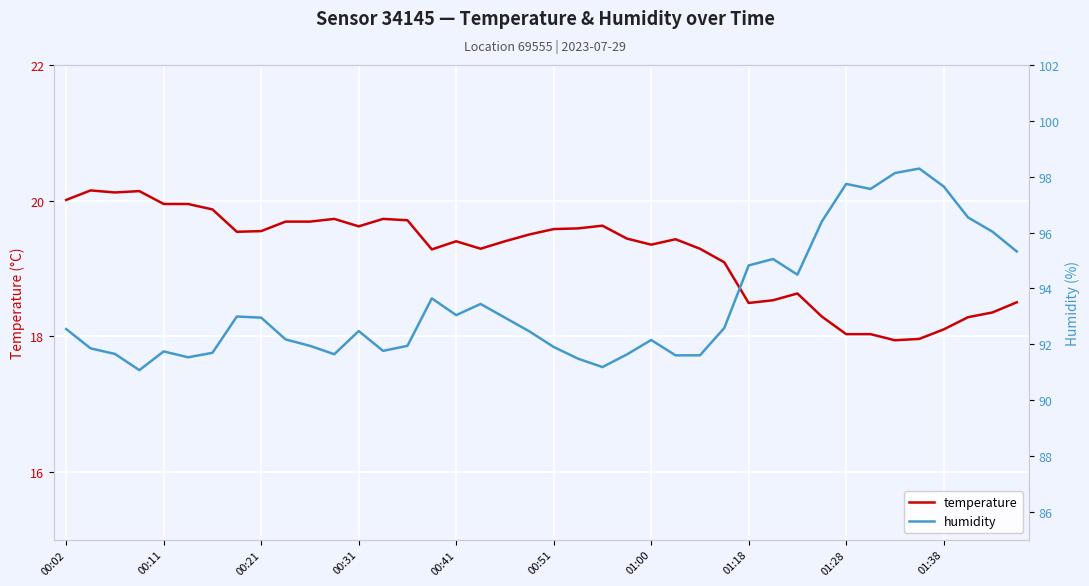

What is the maximum value shown in the chart?

98.3